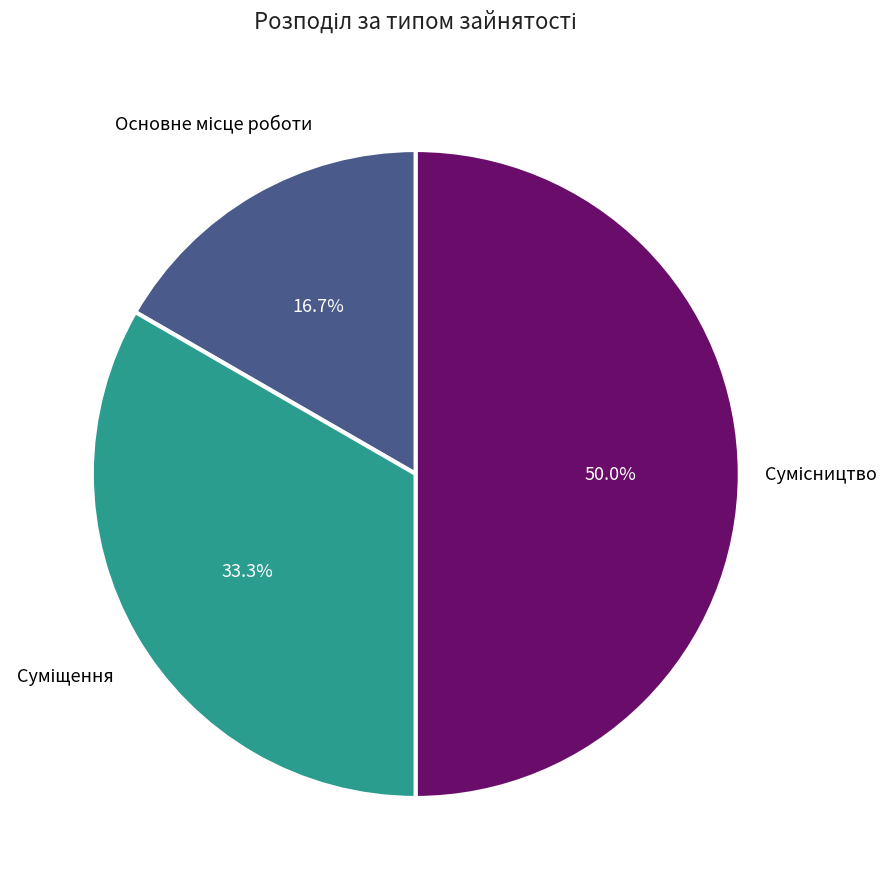

To the nearest percent, what is the average slice percentage?

33%